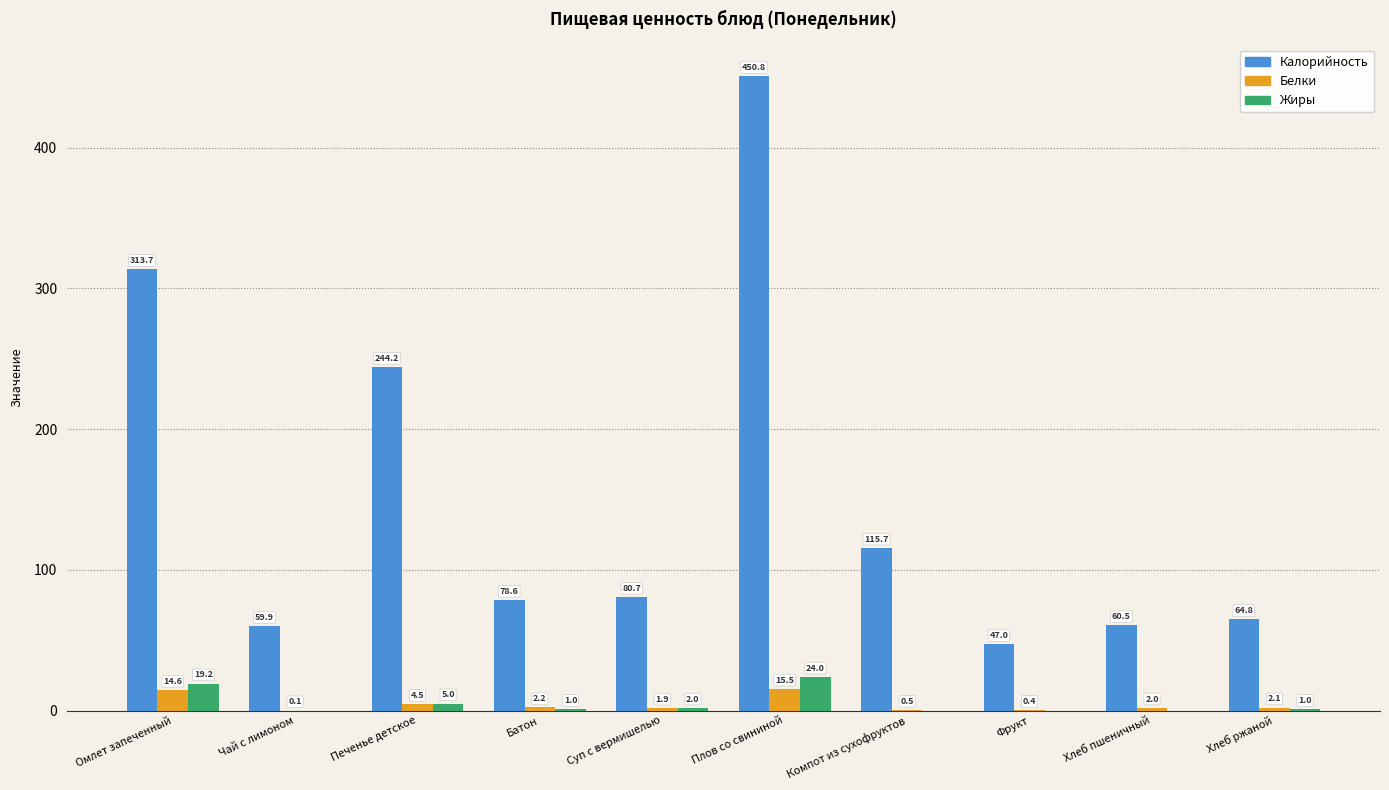

What is the sum of the Калорийность values at Плов со свининой and Компот из сухофруктов?

566.5